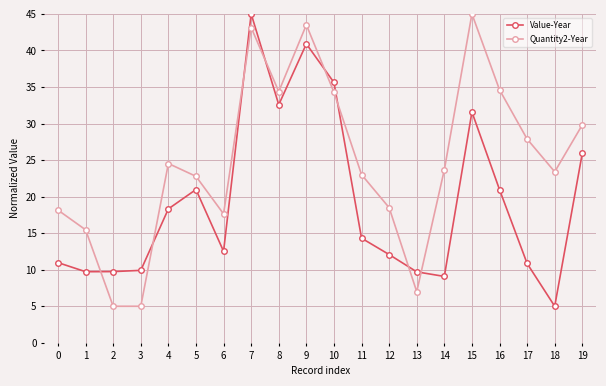

What is the spread (max minus min) of values at 17?

17.0